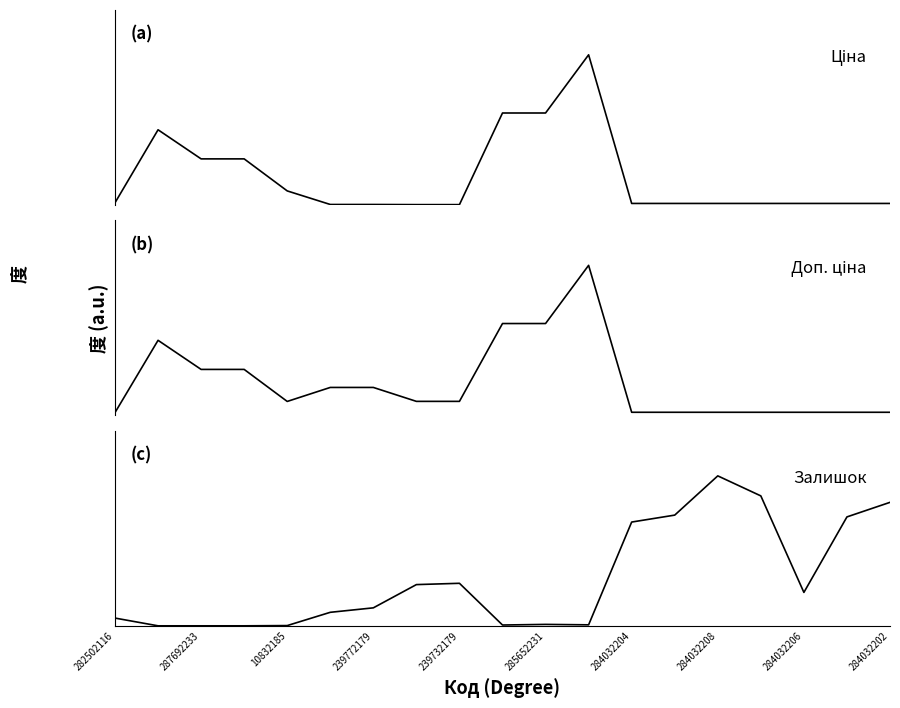

At which category is the sum across all series the highest?

11